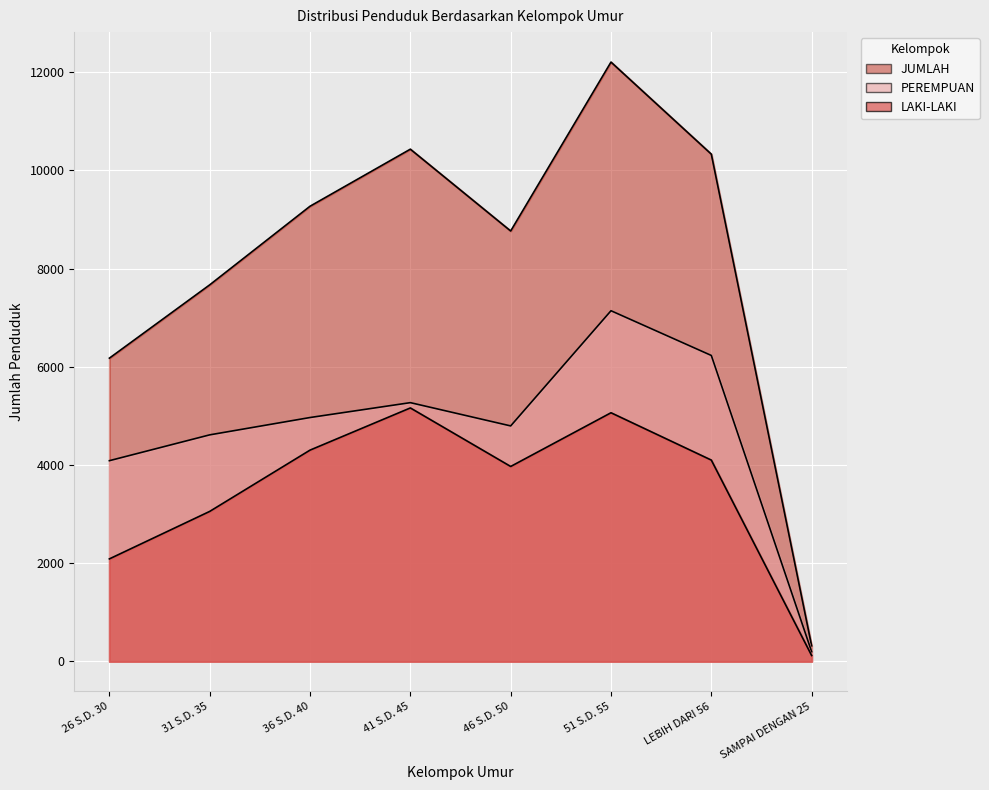

Rank the series at 31 S.D. 35 from lowest to highest value.

LAKI-LAKI, PEREMPUAN, JUMLAH